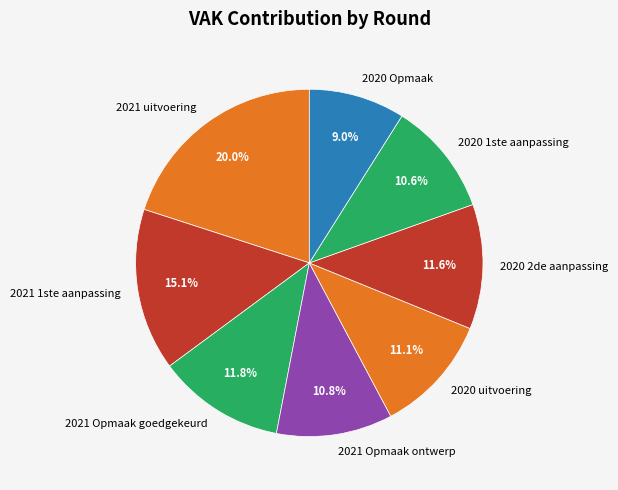

Count the number of slices in the pie.

8